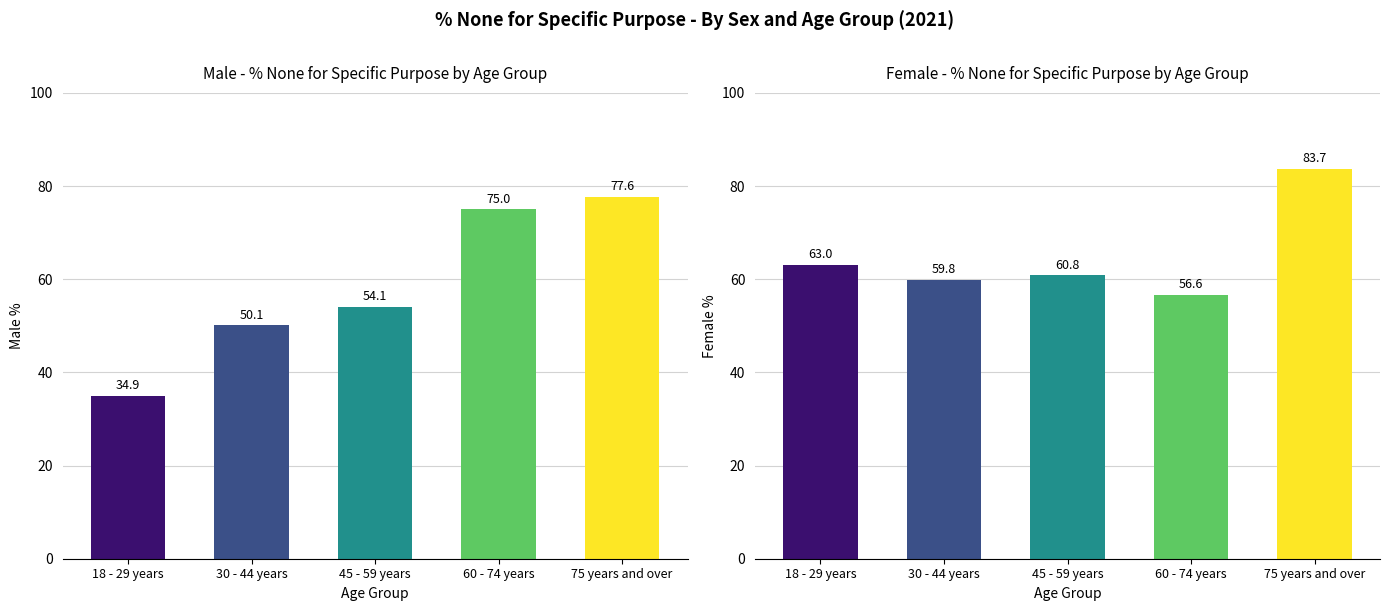

What is the value of the Male bar at the 5th from the left?

77.6